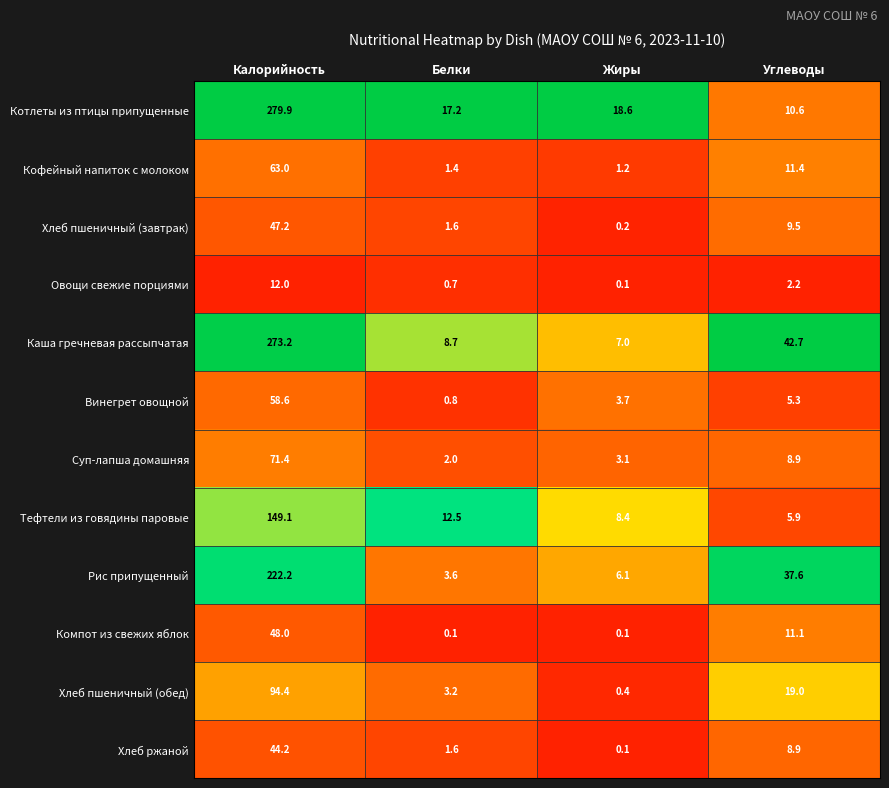

What is the sum of the Каша гречневая рассыпчатая values at Калорийность and Углеводы?

315.9